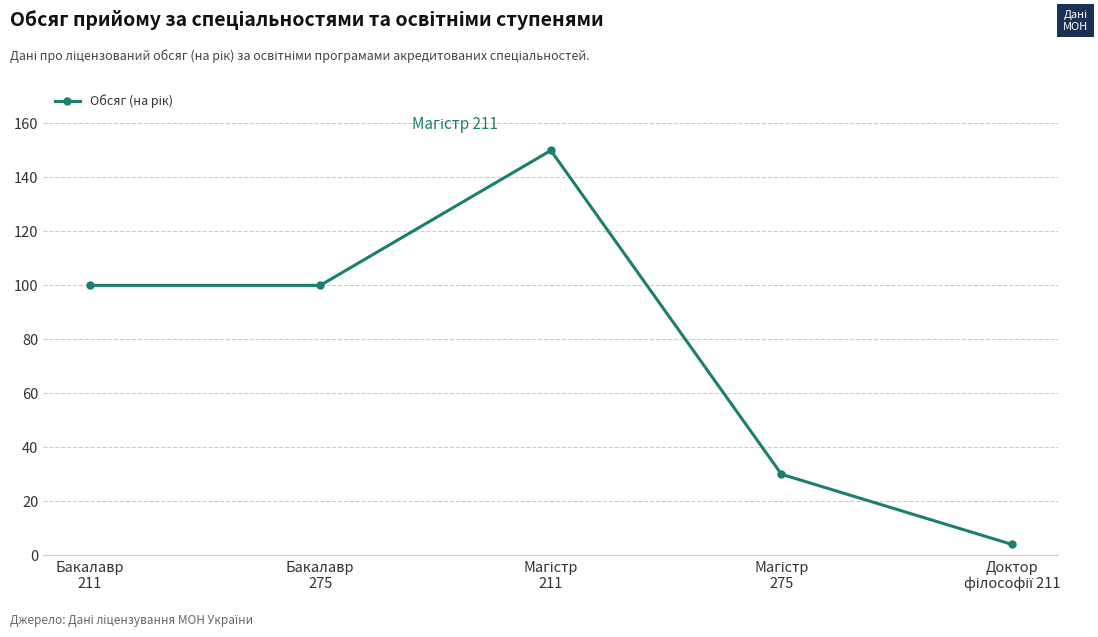

True or false: the data has more than 2 interior local peaks.

False